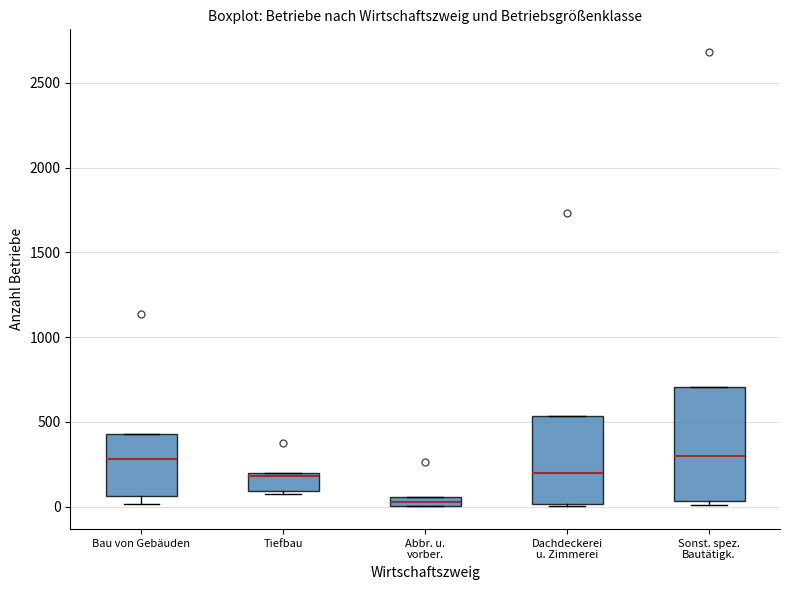

Which box has the lowest median line?

Abbr. u. vorber.